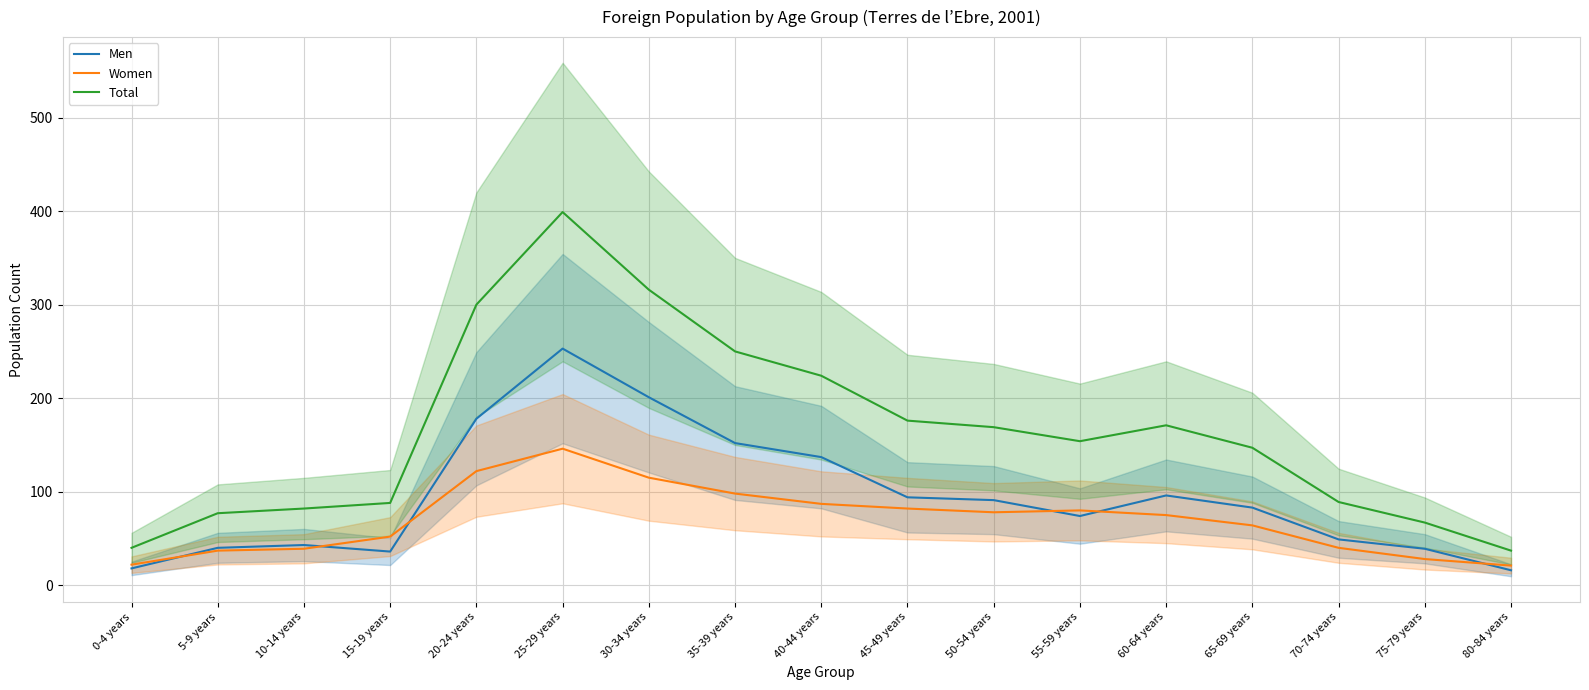

What is the label of the 9th point from the left?

40-44 years